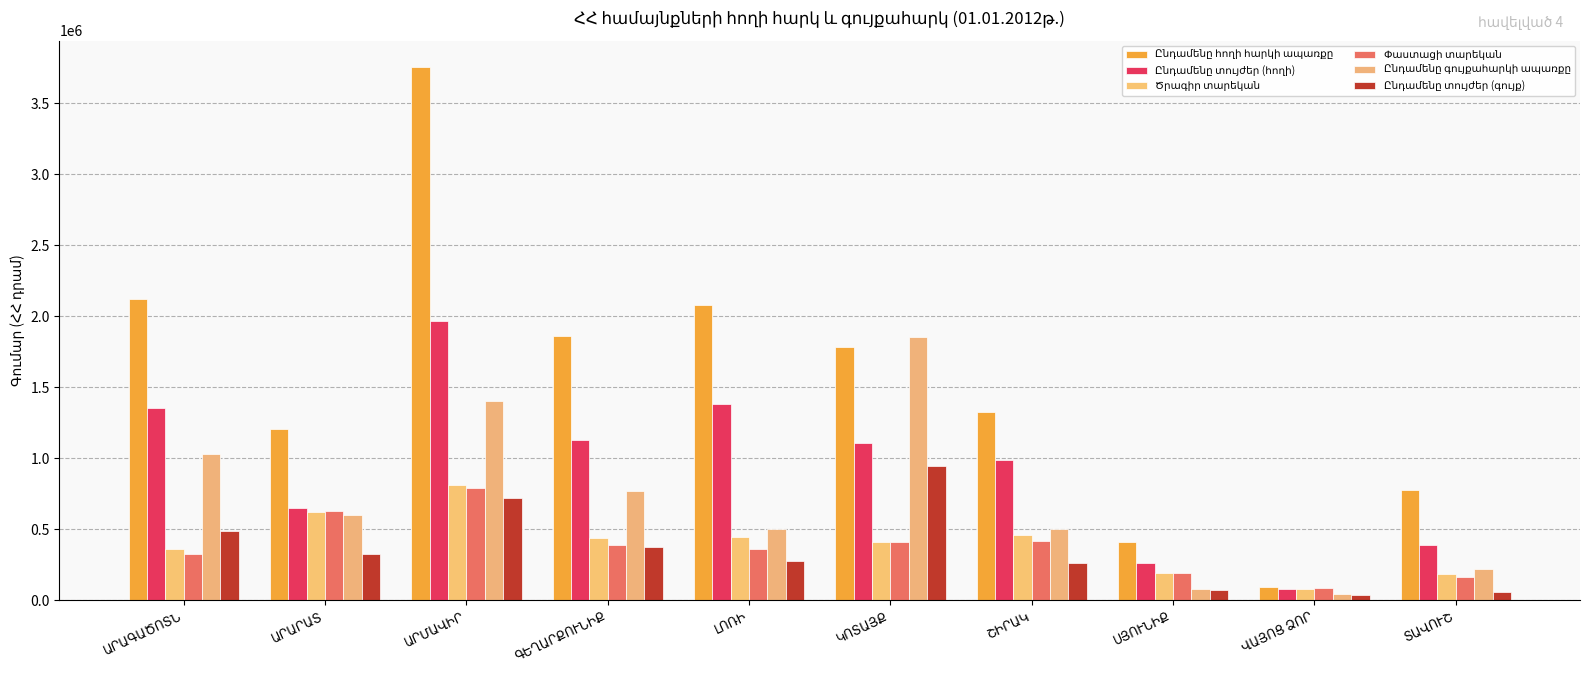

How many series are shown in this chart?

6